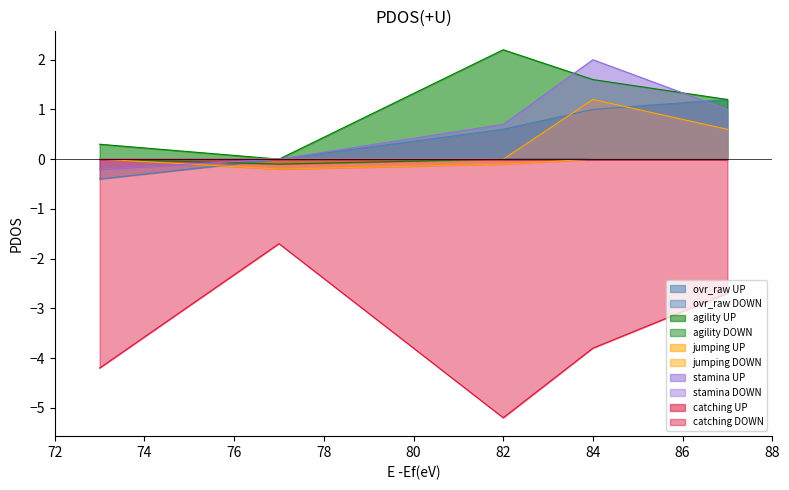

Which category has the lowest value across all series?

82